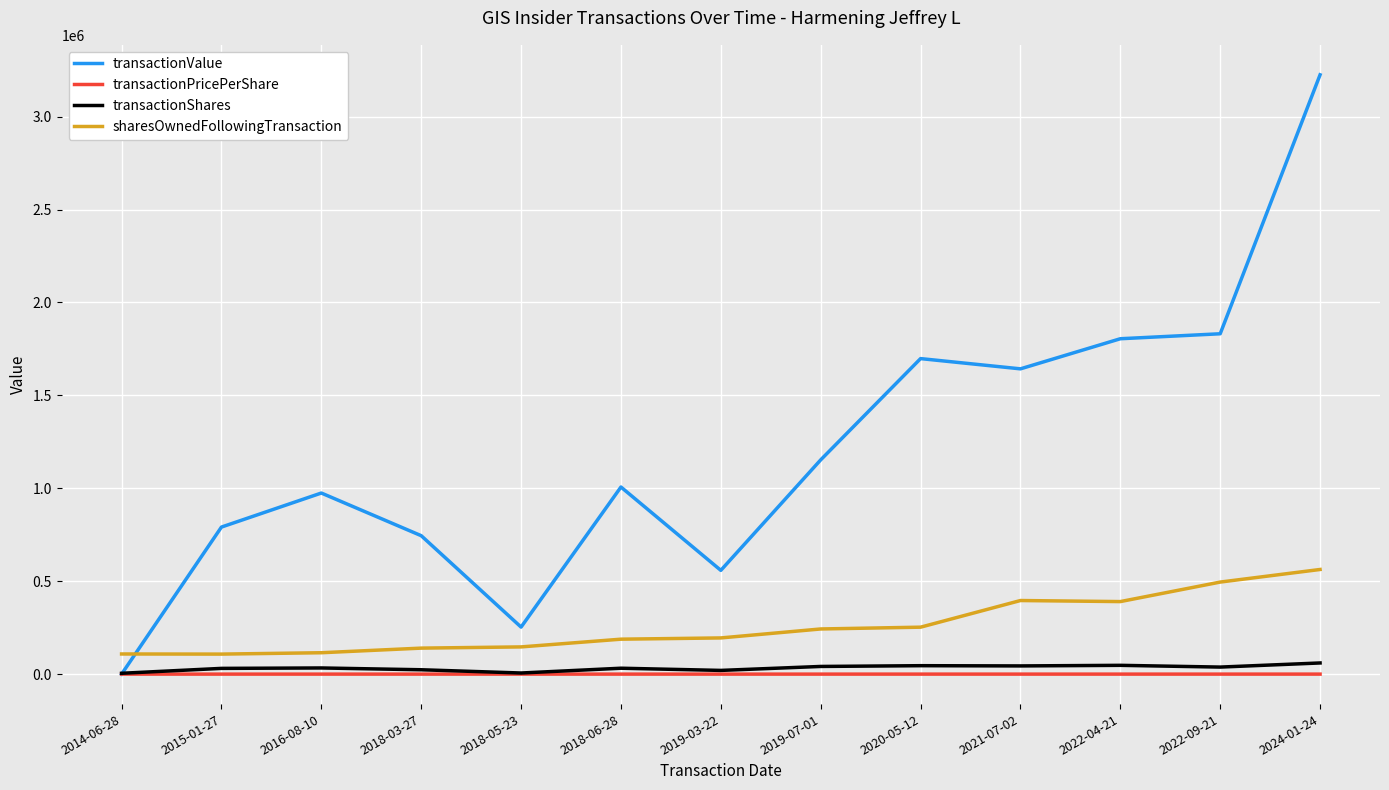

What is the sum of all sharesOwnedFollowingTransaction values?

3340784.0